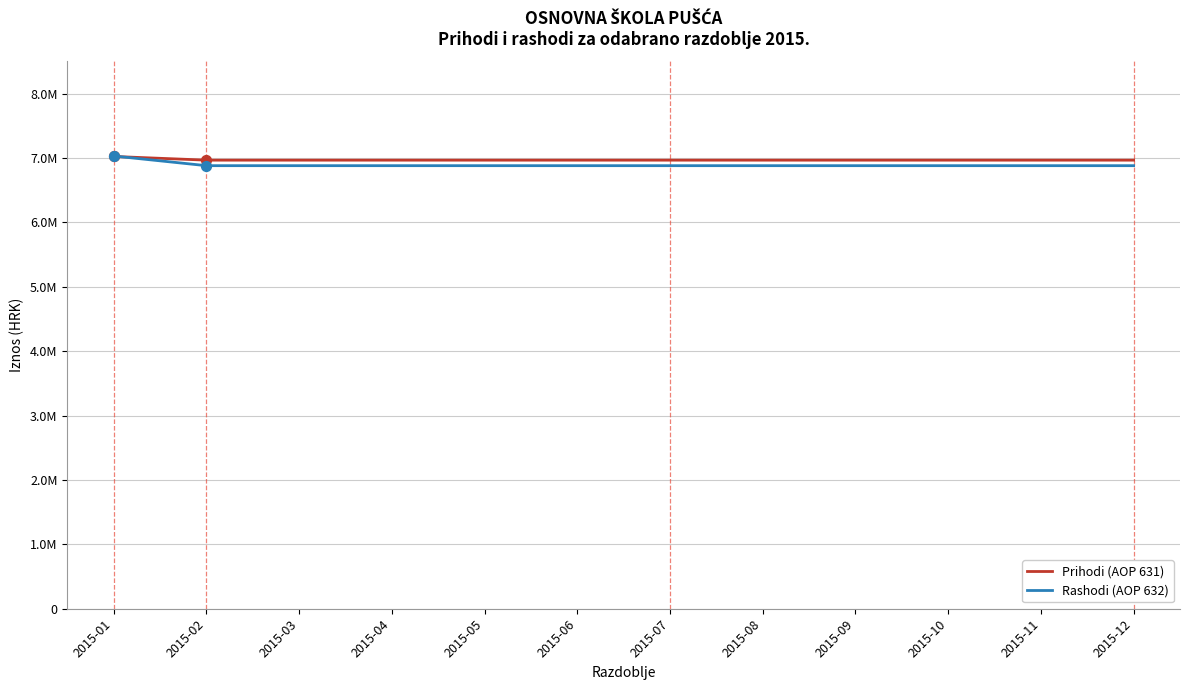

Is this an area chart (filled region under the line)?

No